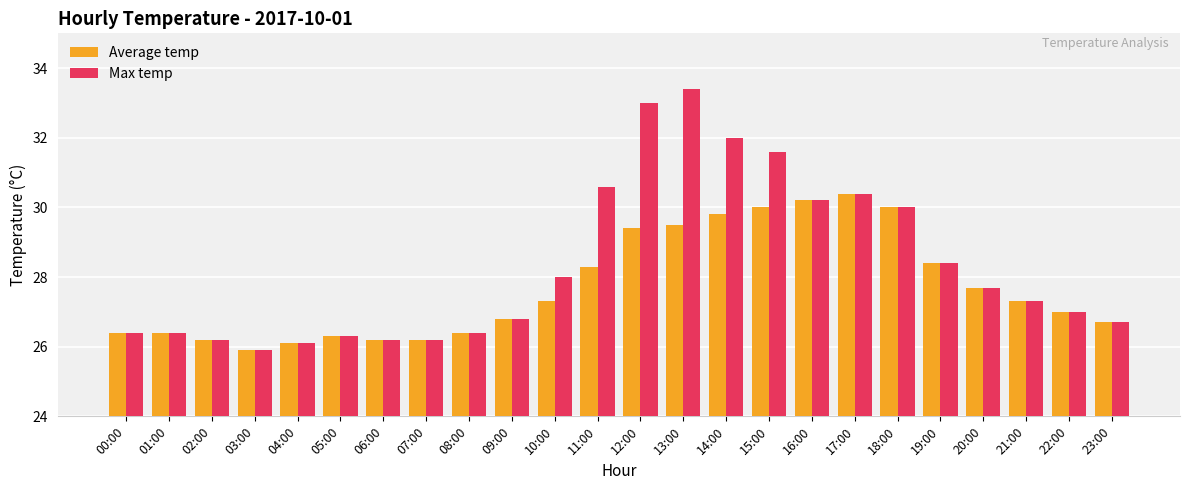

List the series in order of their overall mean, highest first.

Max temp, Average temp